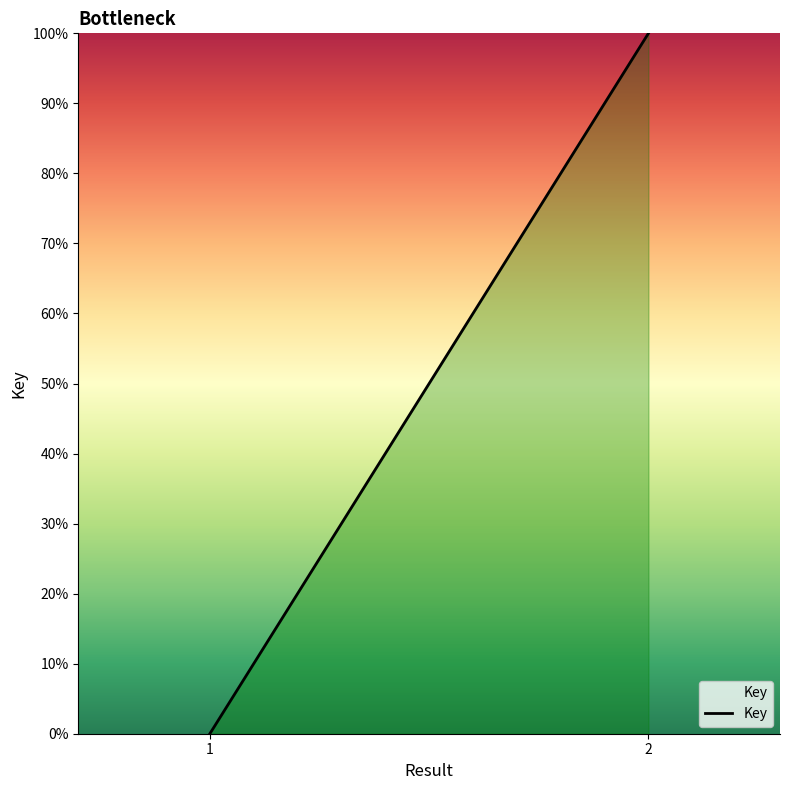

What is the change in value from 1 to 2?

+100